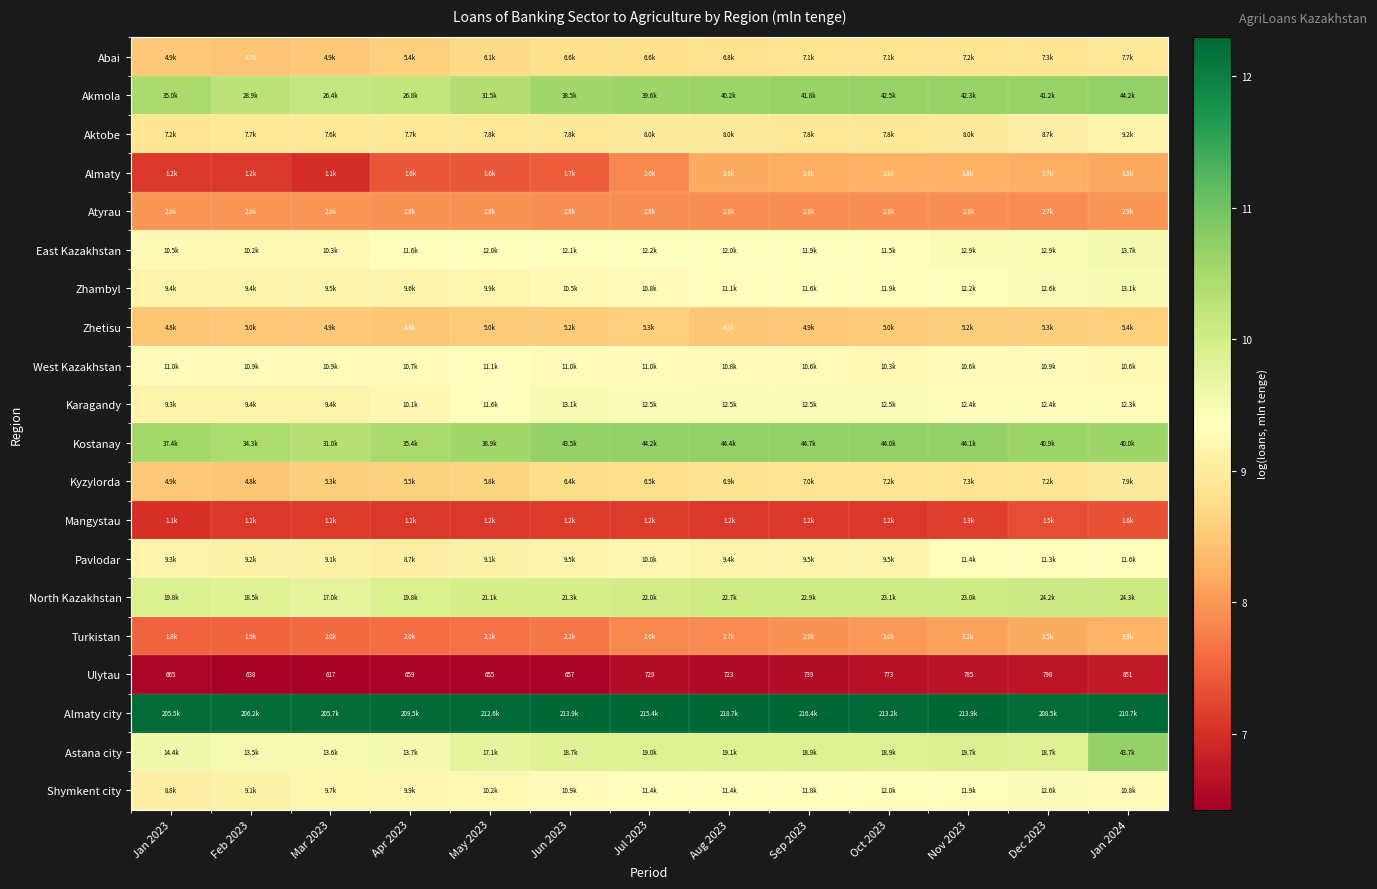

The Mangystau series shows 7.0 at Jan 2023. True or false?

True